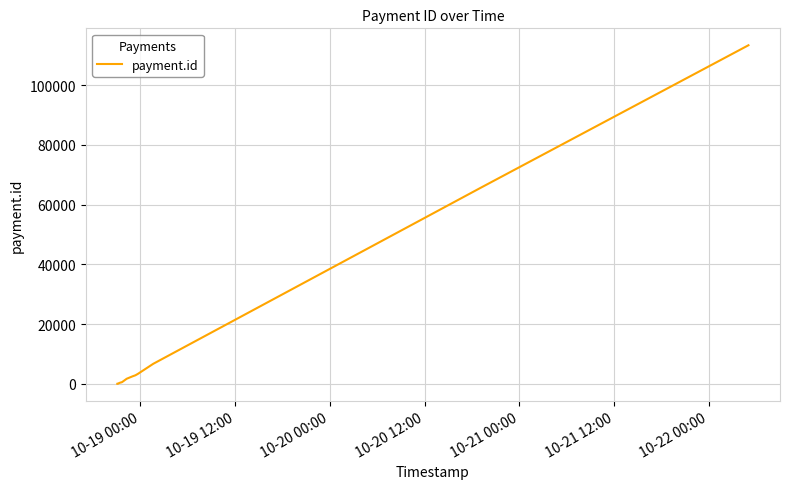

How many values are below 512?

8